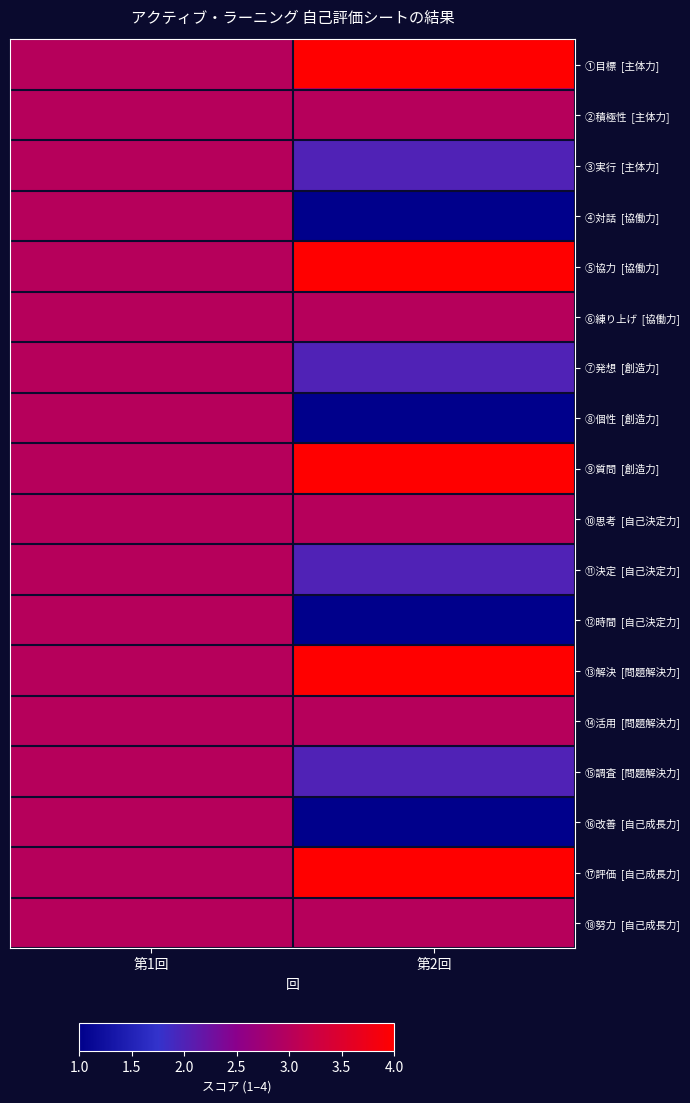

Which has a higher value, 第2回 or 第1回?

第2回